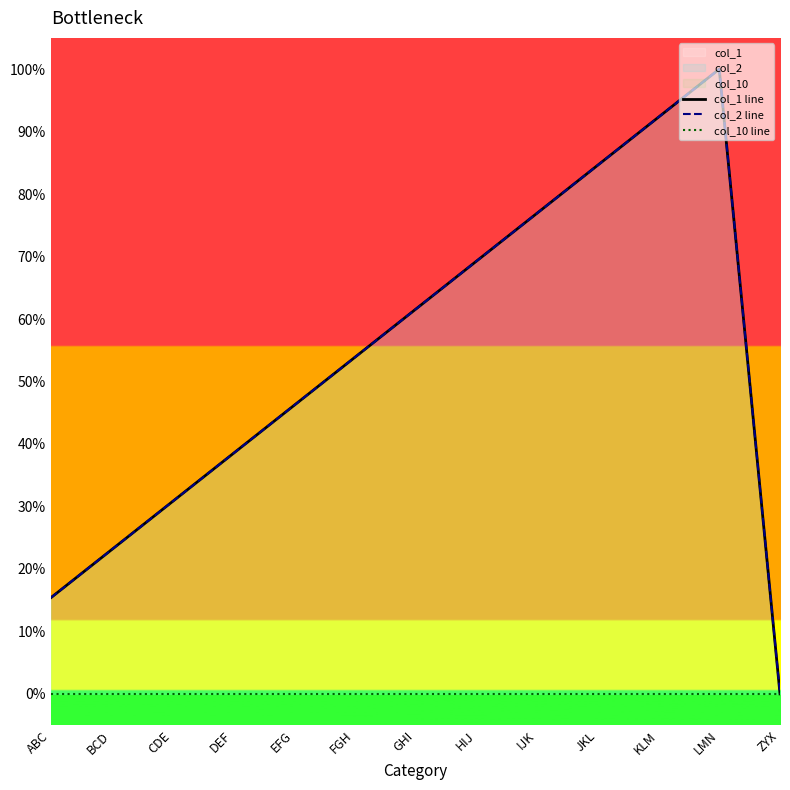

The col_2 line series shows 84.6 at JKL. True or false?

True